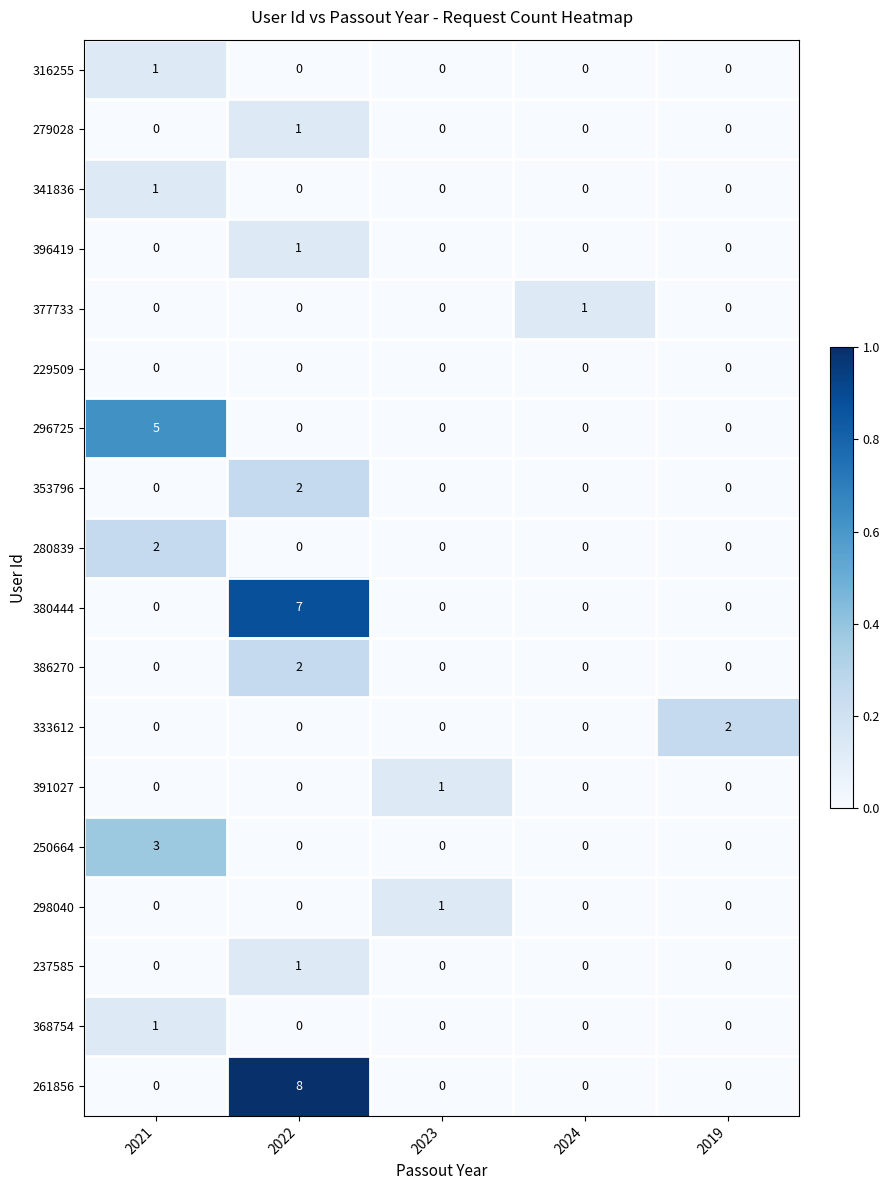

What is the maximum value shown in the chart?

8